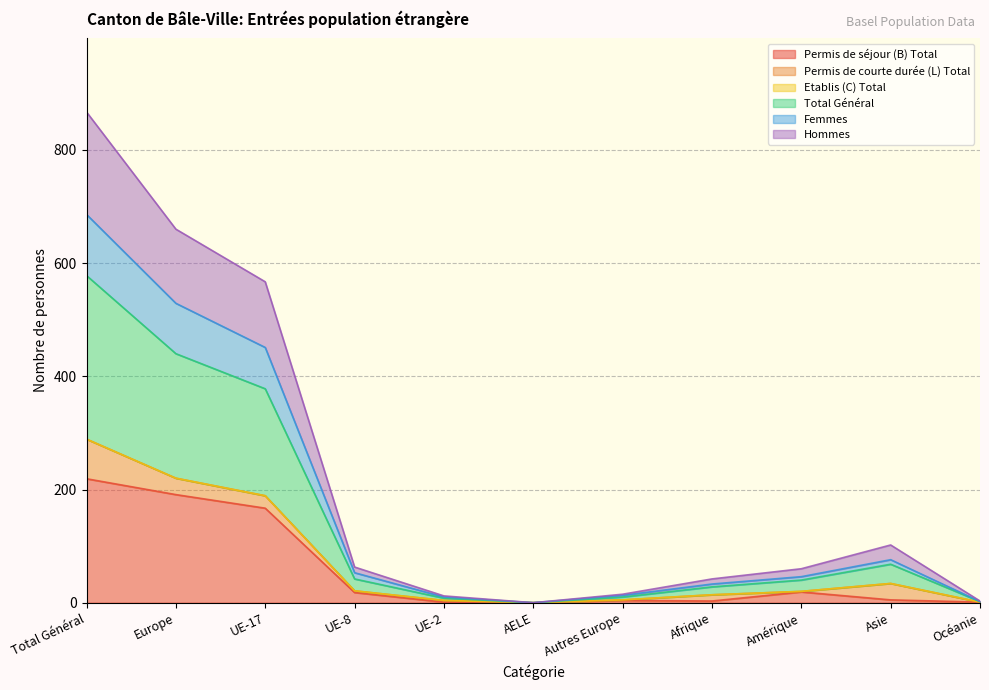

True or false: Total Général has a value of 0 at AELE.

True